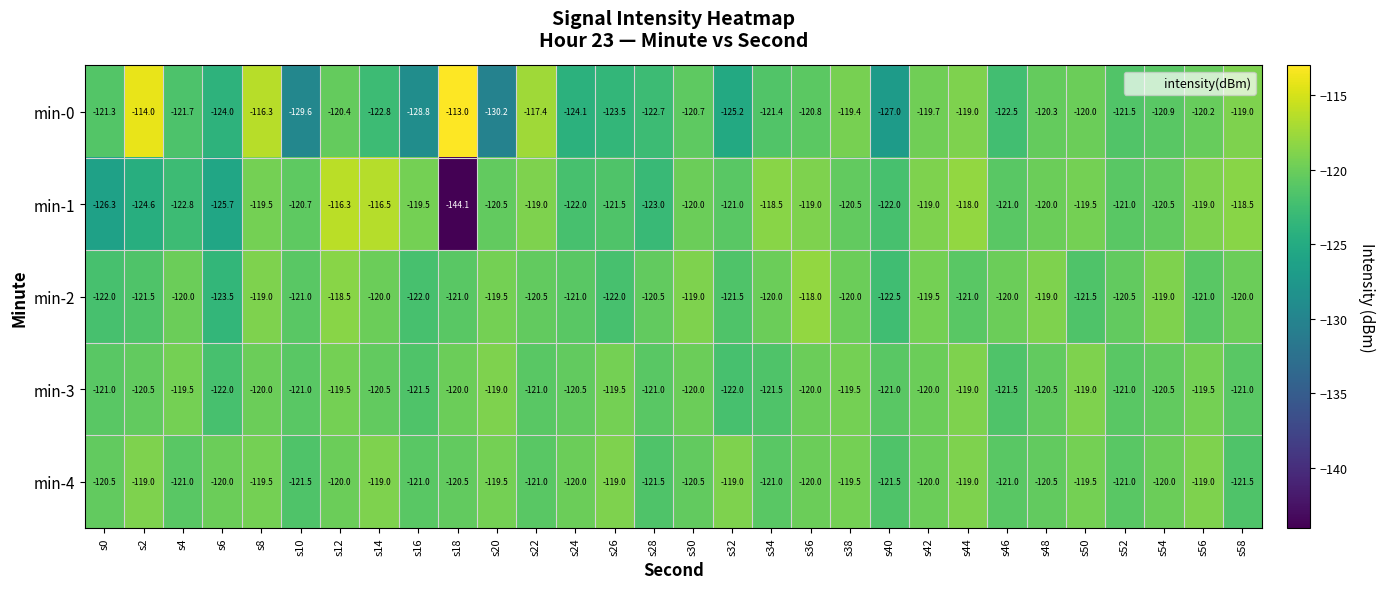

At which category is the sum across all series the highest?

s8